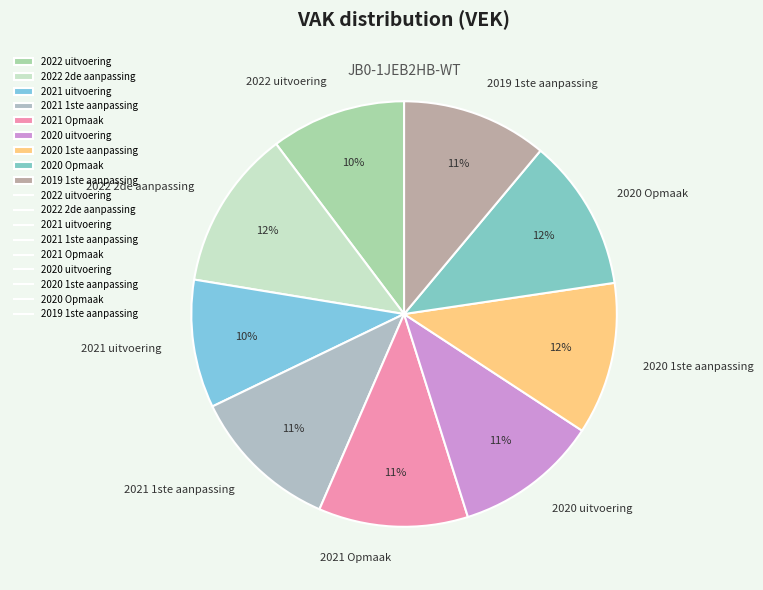

What is the ratio of the value at 2021 uitvoering to the value at 2022 2de aanpassing?

0.8